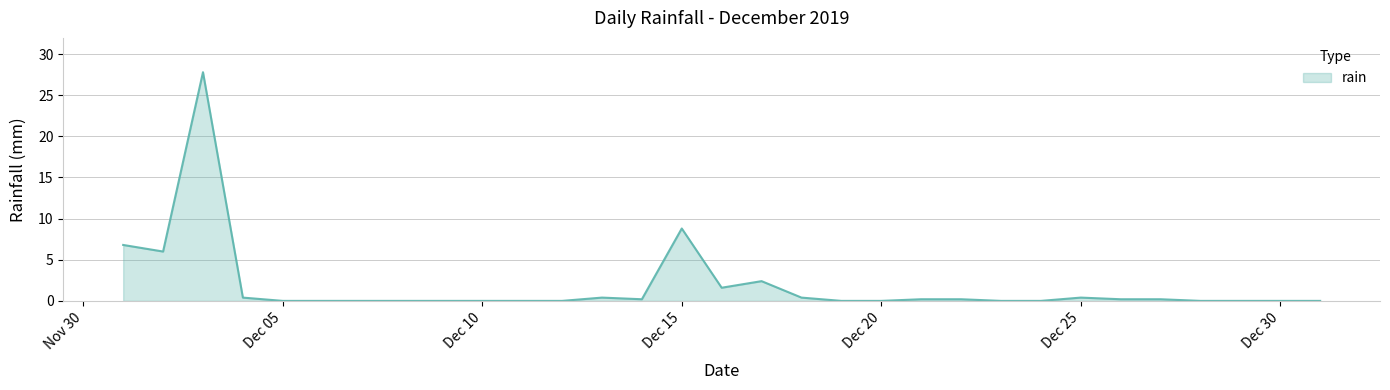

What is the difference between the maximum and minimum values?

27.8